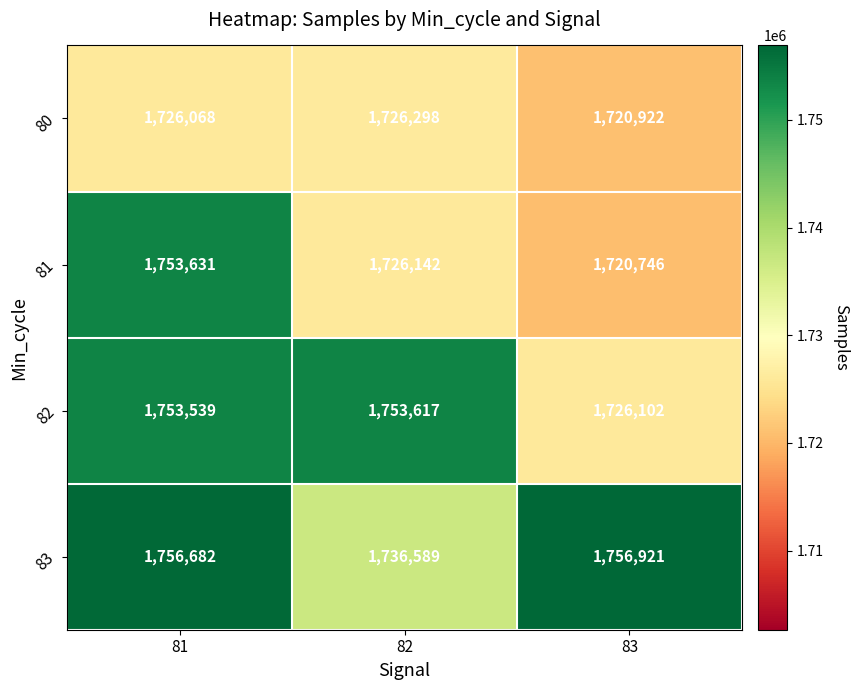

What is the total value across all series at 82?

6942646